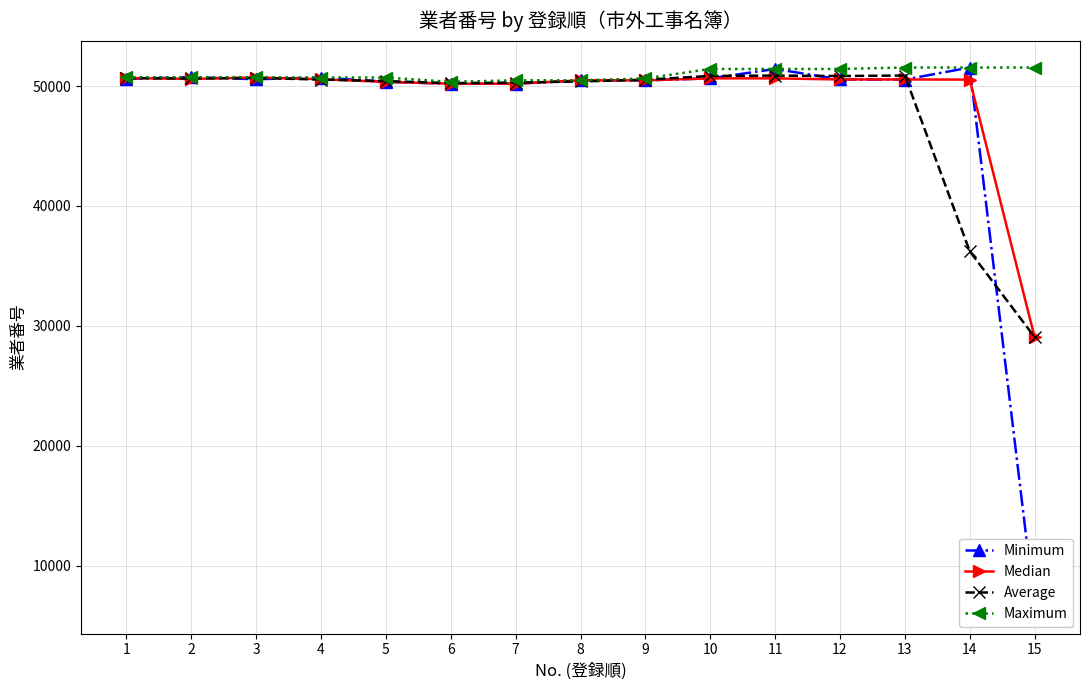

What is the difference between the maximum and minimum values in the Maximum series?

1194.0